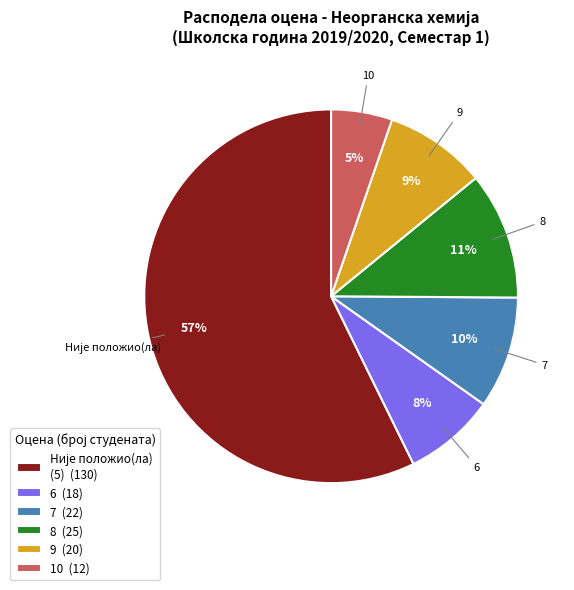

To the nearest percent, what percentage of the pie is 6 (18)?

8%